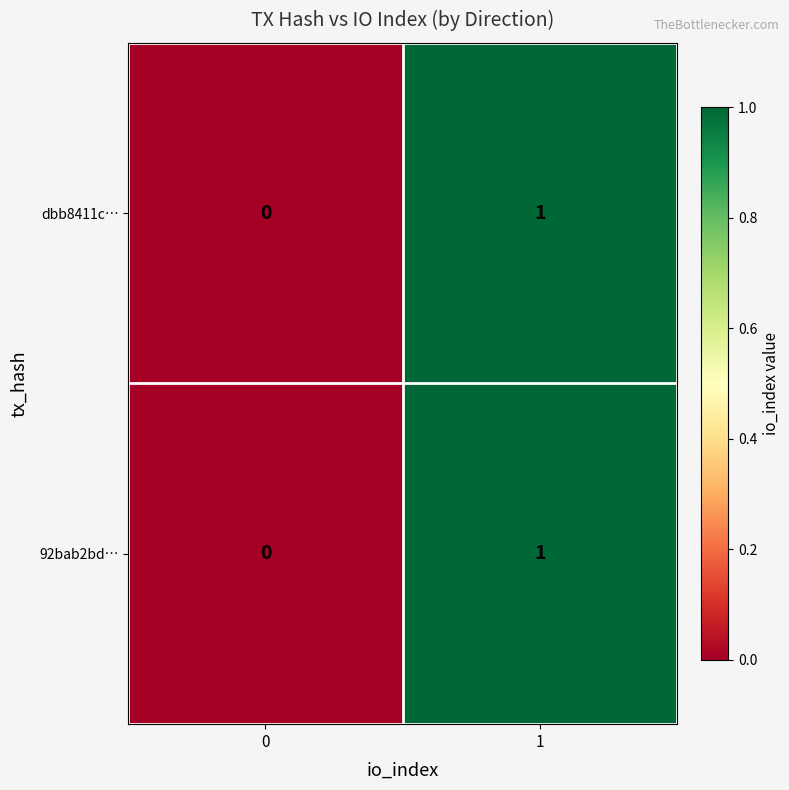

The 92bab2bd… series shows 1 at 1. True or false?

True